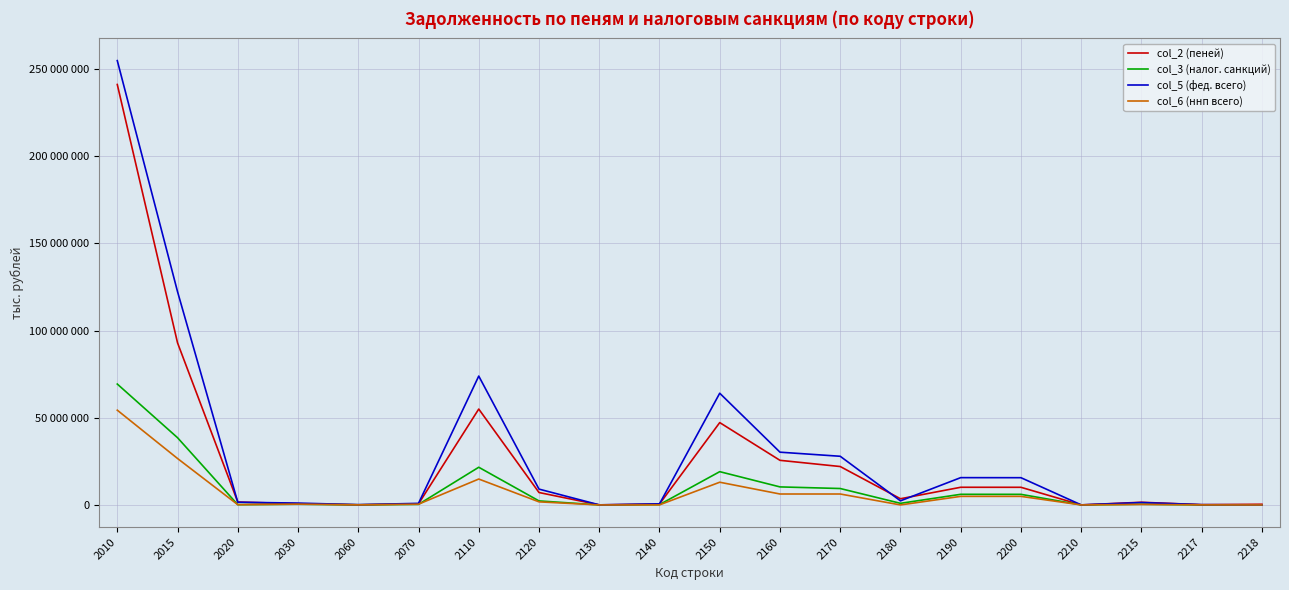

True or false: col_5 (фед. всего) and col_6 (ннп всего) intersect in this chart.

False